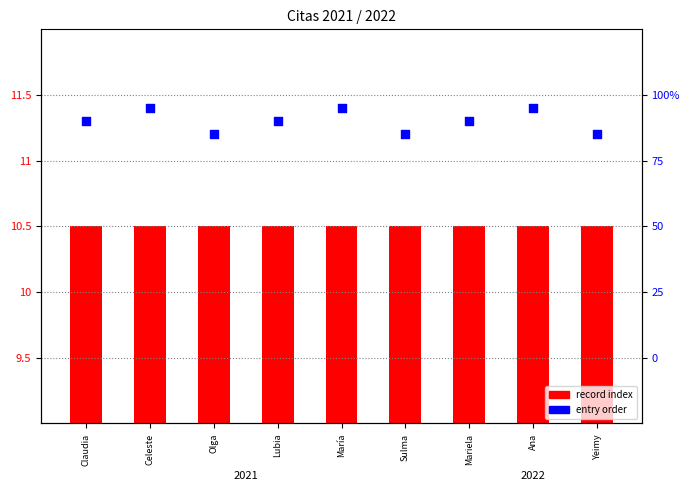

What is the total value across all series at Lubia?

21.8